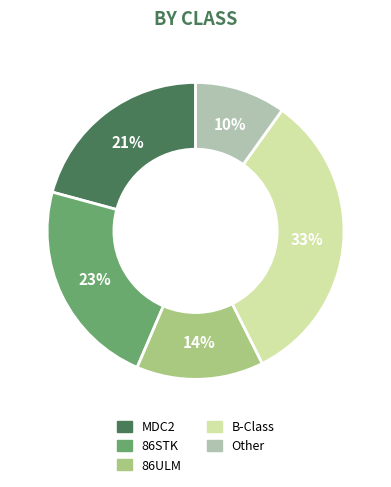

How many slices are in this pie chart?

5